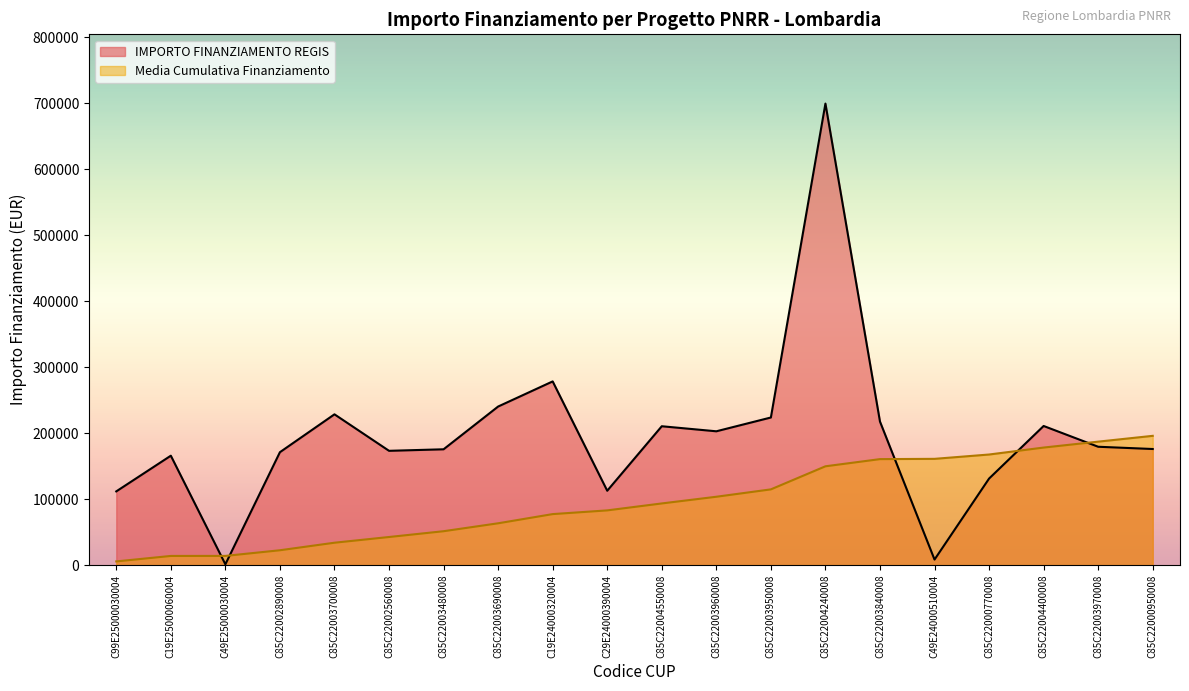

At which label does the data first exceed 179420?

C85C22003700008